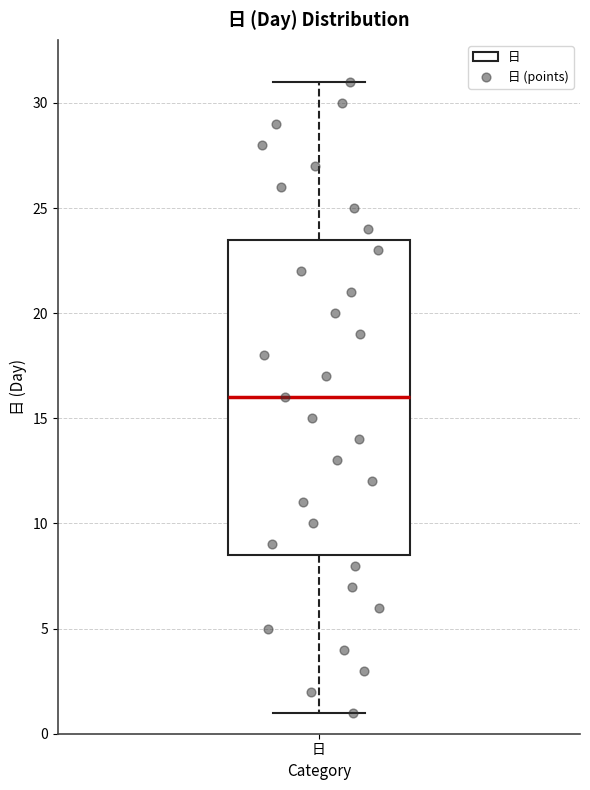

Read this box plot against the y-axis: the position of the median line, the range covered by the box, and the ends of both whiskers. The values are not printed on the chart, so give them approximately, as read against the axis.

median 16.0, box 8.5 to 23.5, whiskers 1.0 to 31.0